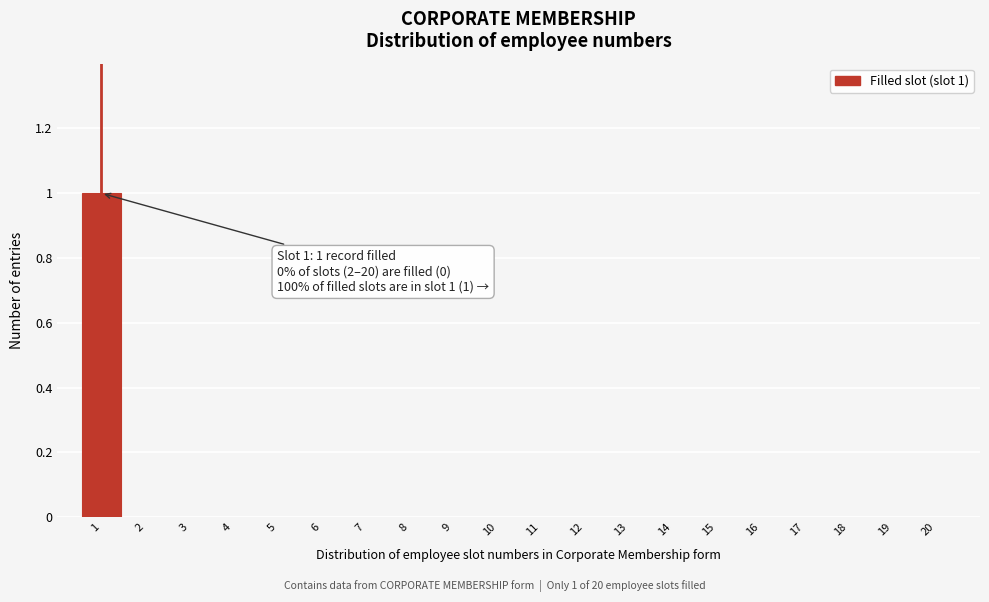

Reading left to right, what are all the values shown in this chart?

1=1	2=0	3=0	4=0	5=0	6=0	7=0	8=0	9=0	10=0	11=0	12=0	13=0	14=0	15=0	16=0	17=0	18=0	19=0	20=0